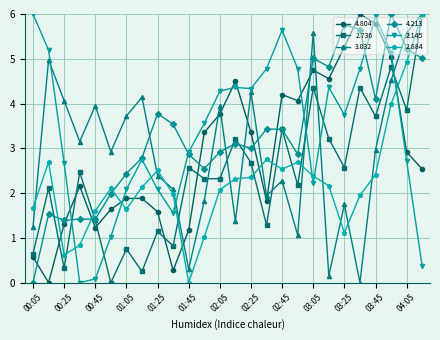

What is the value of the 3.032 point at the 3rd from the left?

4.1